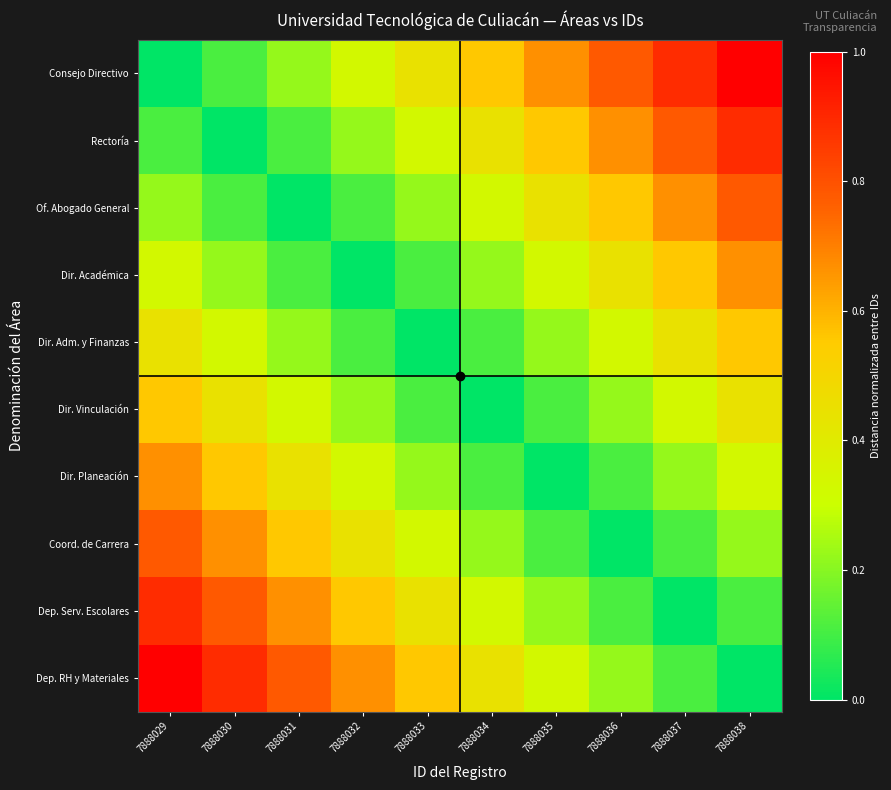

Rank the series by their maximum value, from lowest to highest.

Dir. Adm. y Finanzas, Dir. Vinculación, Dir. Académica, Dir. Planeación, Of. Abogado General, Coord. de Carrera, Rectoría, Dep. Serv. Escolares, Consejo Directivo, Dep. RH y Materiales